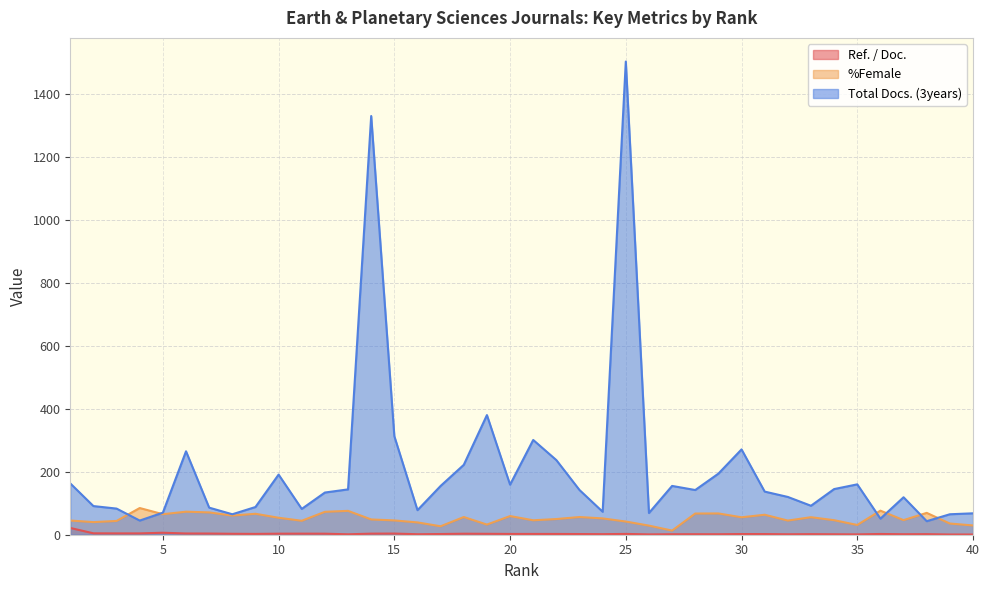

What are all the series names shown in the legend?

Ref. / Doc., %Female, Total Docs. (3years)